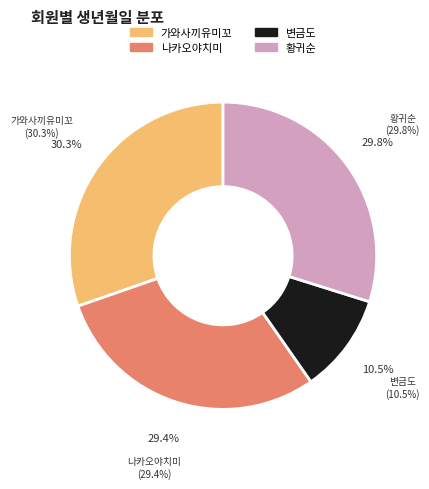

Is it true that 변금도 is 16% of the pie?

False